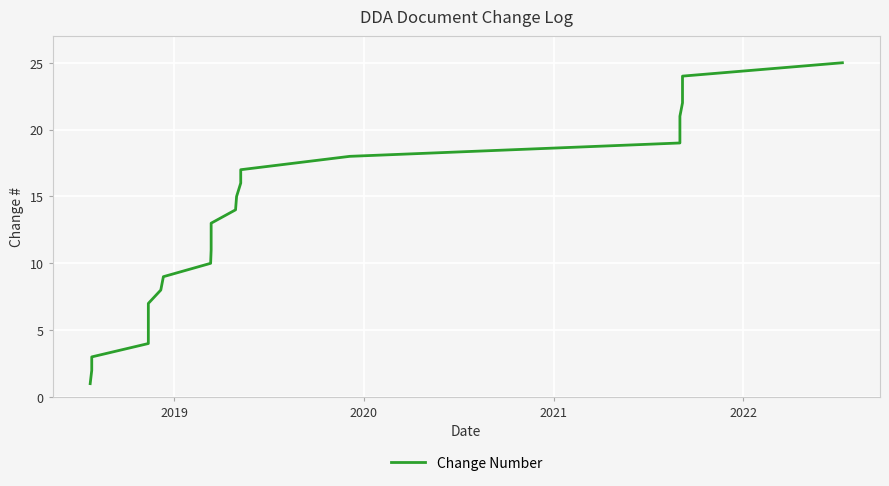

What is the minimum value shown in the chart?

1